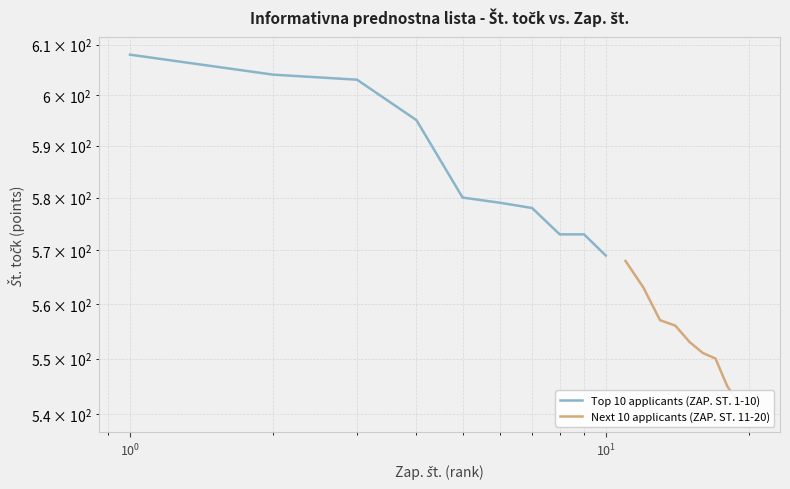

Which series has the widest spread of values?

Top 10 applicants (ZAP. ST. 1-10)